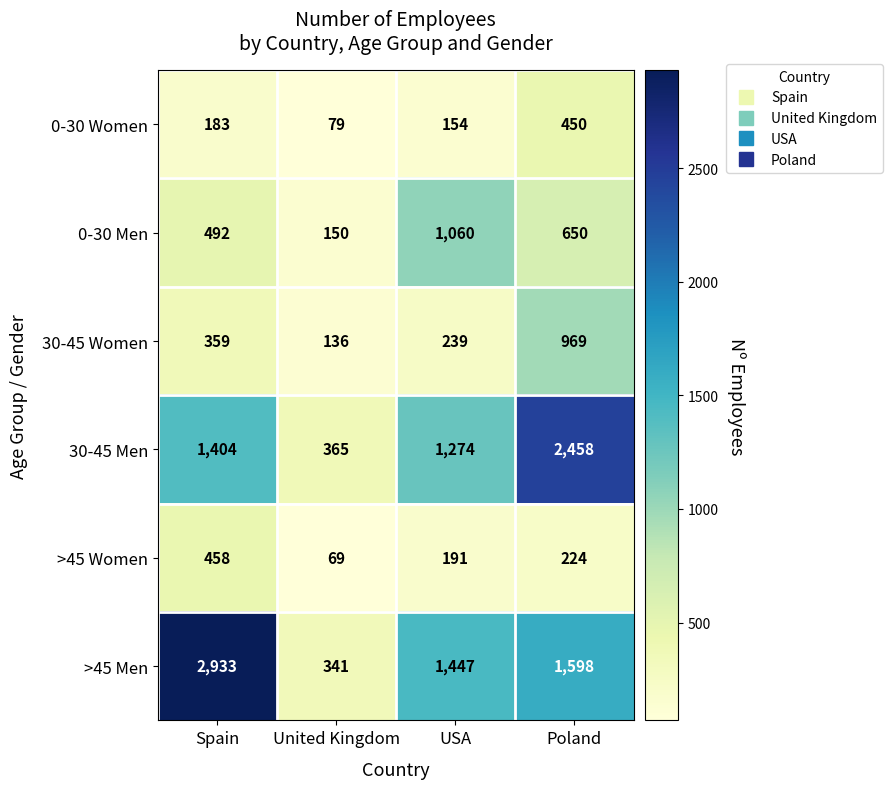

What is the smallest value displayed?

69